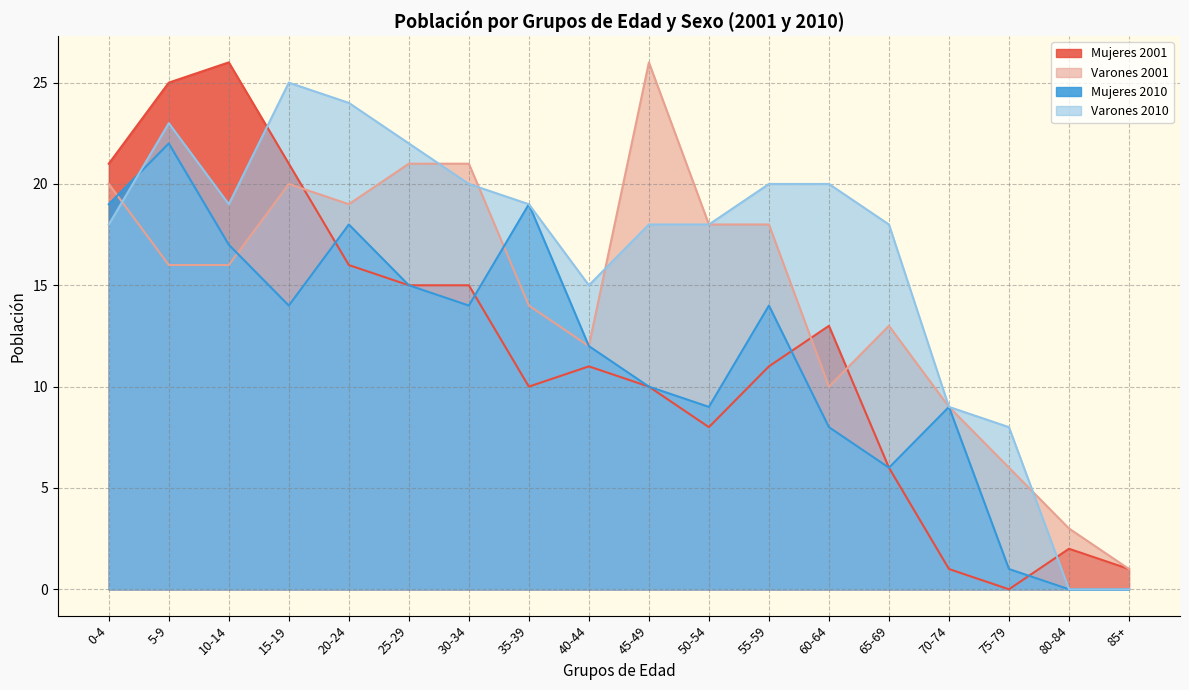

Which category has the highest value in the Mujeres 2010 series?

5-9